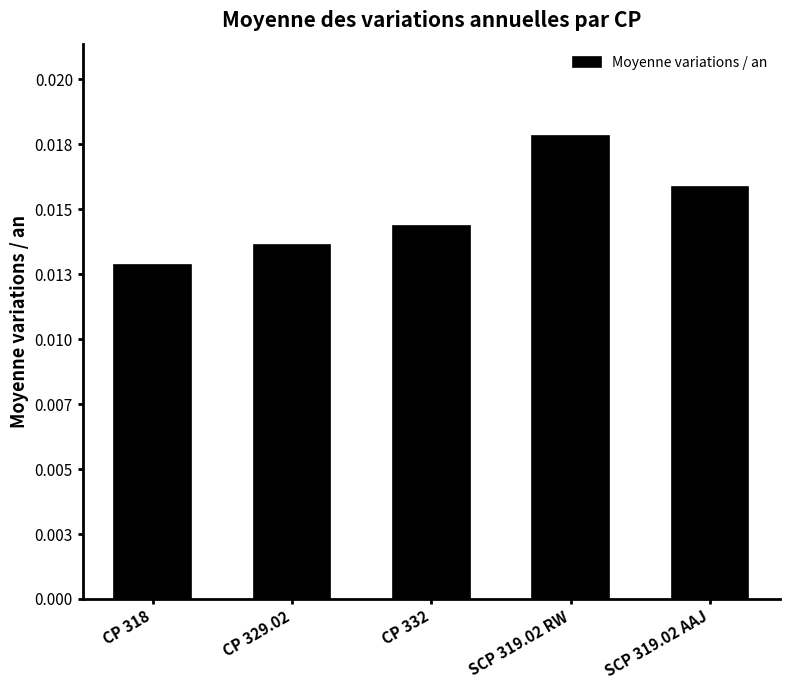

The value at CP 329.02 is 0.0. True or false?

True